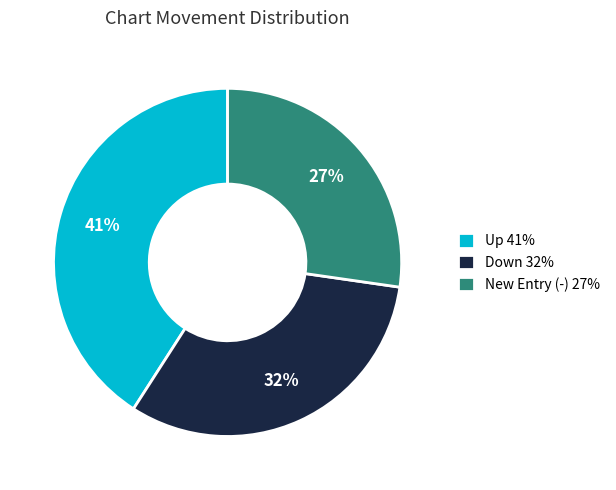

To the nearest percent, what is the difference between the Down 32% and Up 41% slice percentages?

9%